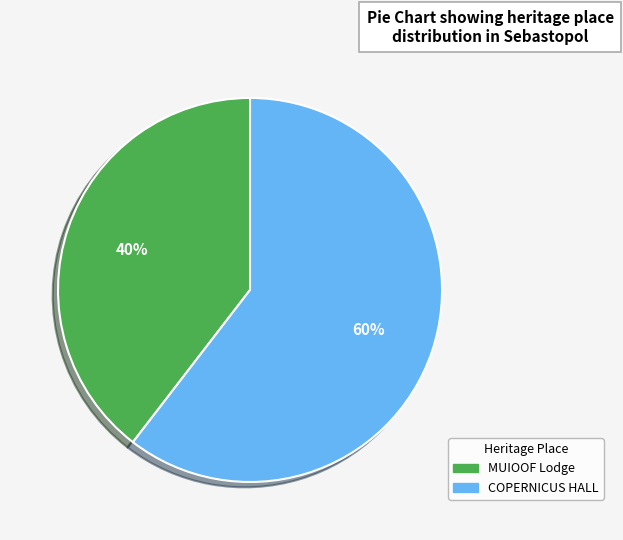

Combined, do COPERNICUS HALL and MUIOOF Lodge account for over 50%?

Yes